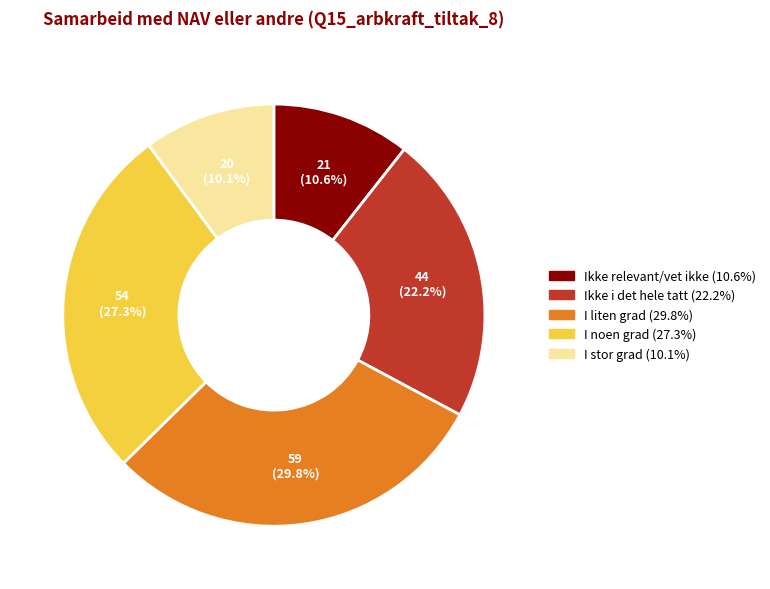

Is there any slice that represents more than half of the pie?

No